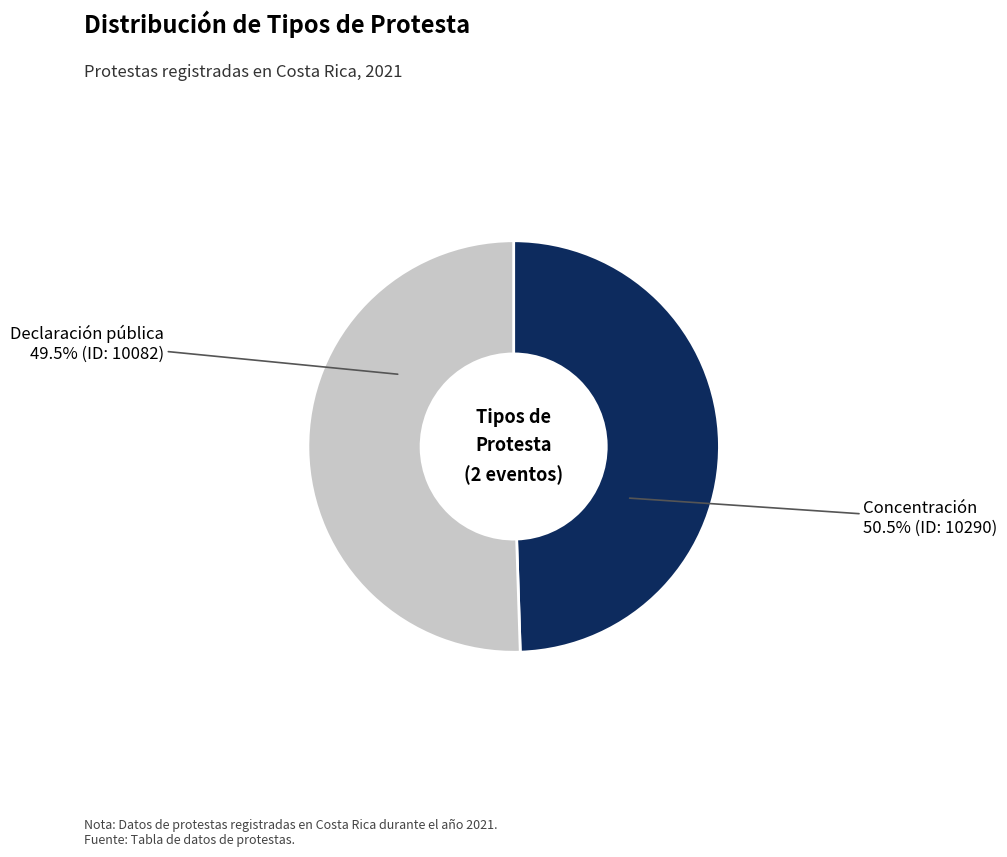

Is there any slice that represents more than half of the pie?

Yes